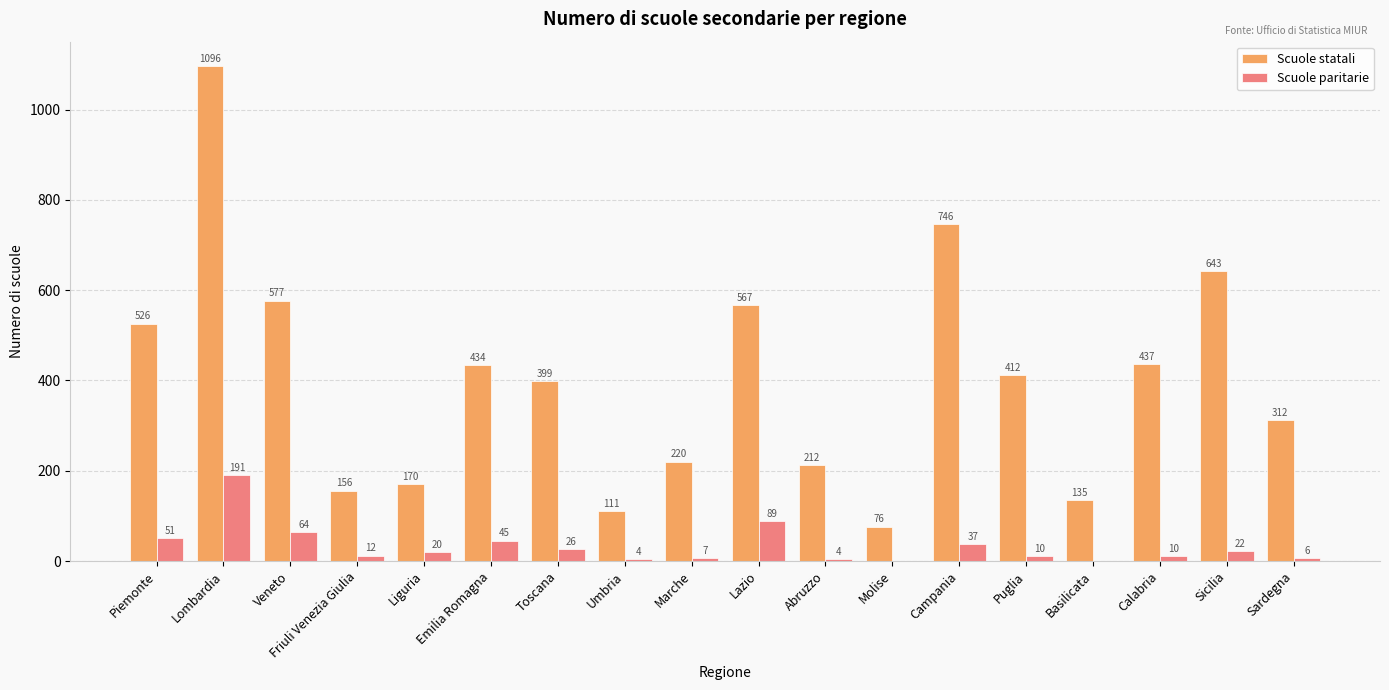

What is the sum of all Scuole paritarie values?

598